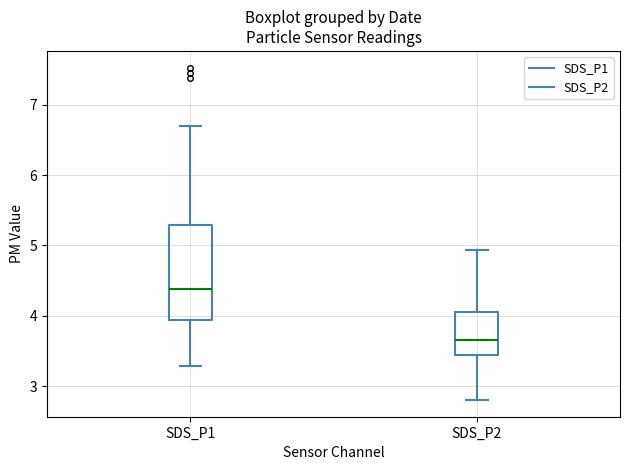

Reading left to right, read every box against the y-axis: the position of its median line, the range the box covers, and the ends of its whiskers. The values are not printed on the chart, so give them approximately, as read against the axis.

SDS_P1: median 4.4, box 3.9 to 5.3, whiskers 3.3 to 6.7
SDS_P2: median 3.7, box 3.4 to 4.1, whiskers 2.8 to 4.9